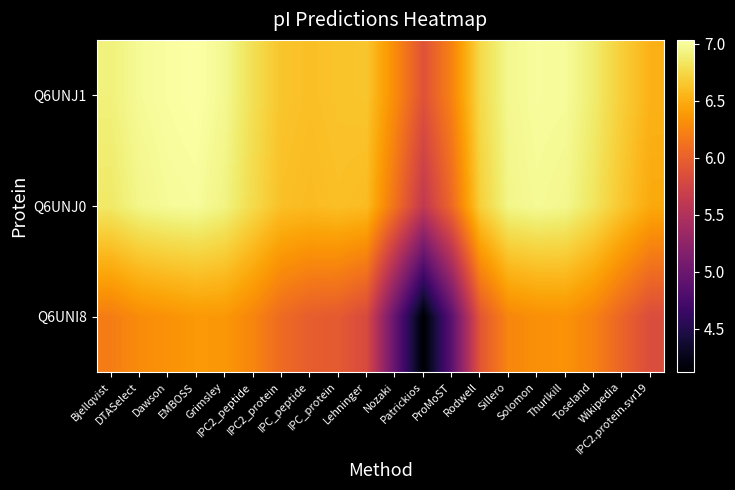

At IPC_protein, list the series in order from smallest to largest.

Q6UNI8, Q6UNJ0, Q6UNJ1